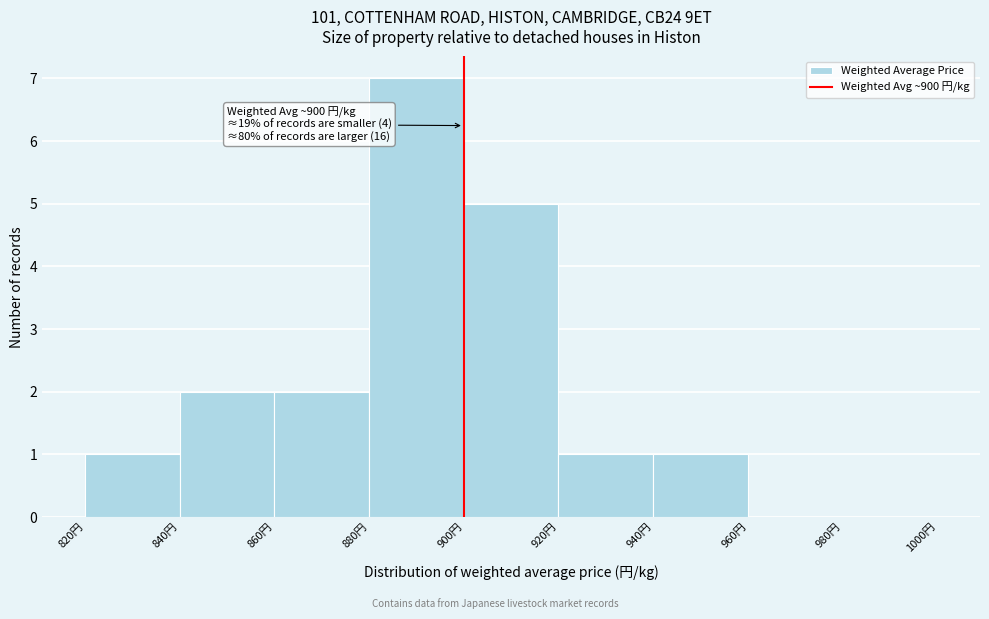

Which range on the x-axis has the tallest bar?

880 to 900